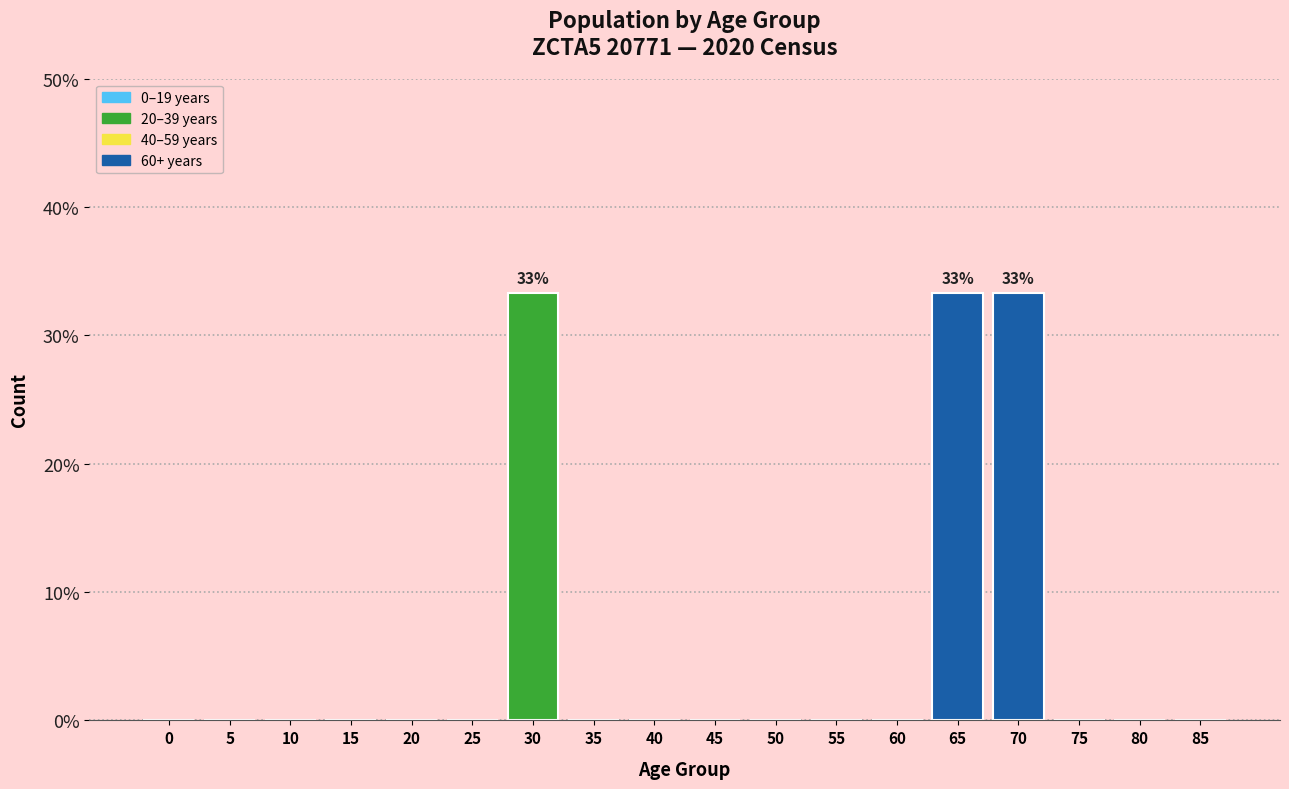

Reading right to left, transcribe all the data shown in this chart.

85=0.0	80=0.0	75=0.0	70=33.3	65=33.3	60=0.0	55=0.0	50=0.0	45=0.0	40=0.0	35=0.0	30=33.3	25=0.0	20=0.0	15=0.0	10=0.0	5=0.0	0=0.0